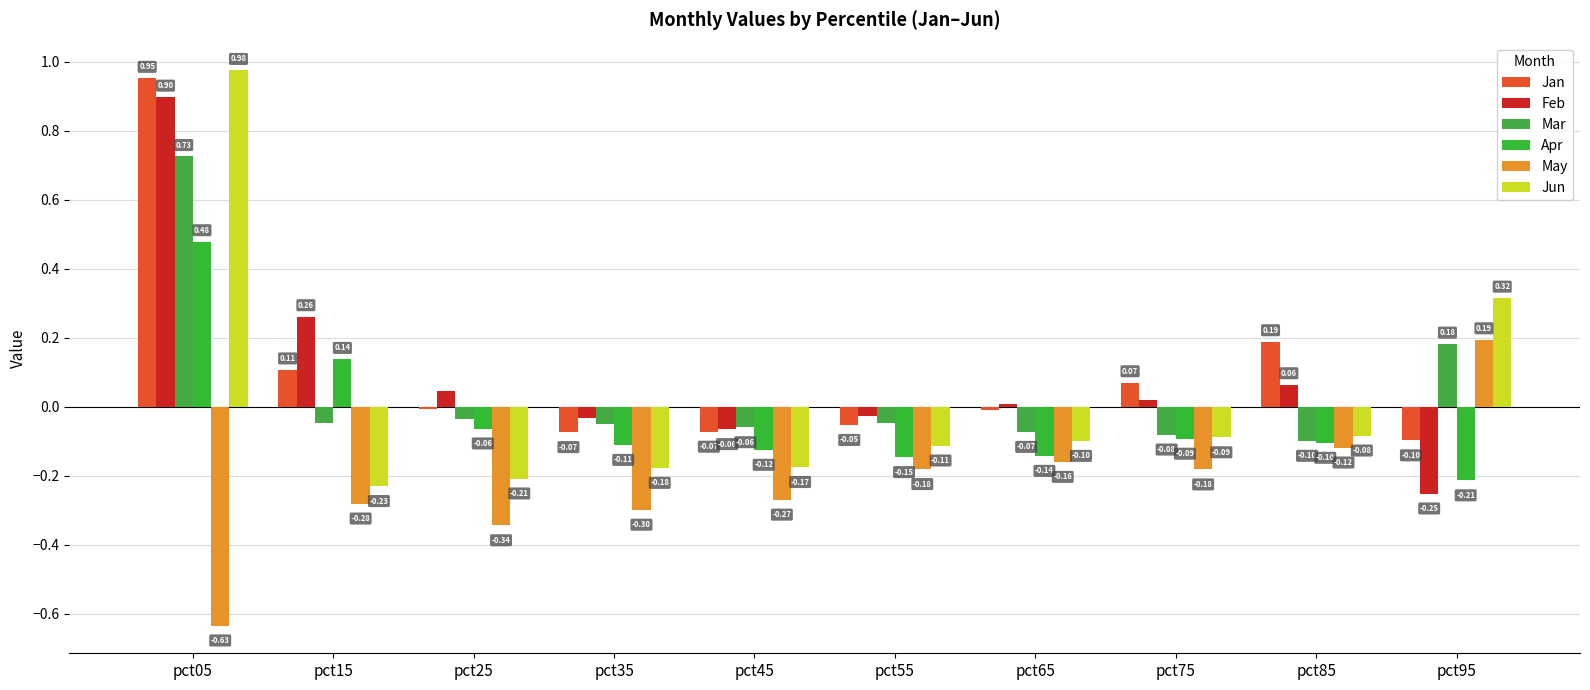

What is the sum of all May values?

-2.3